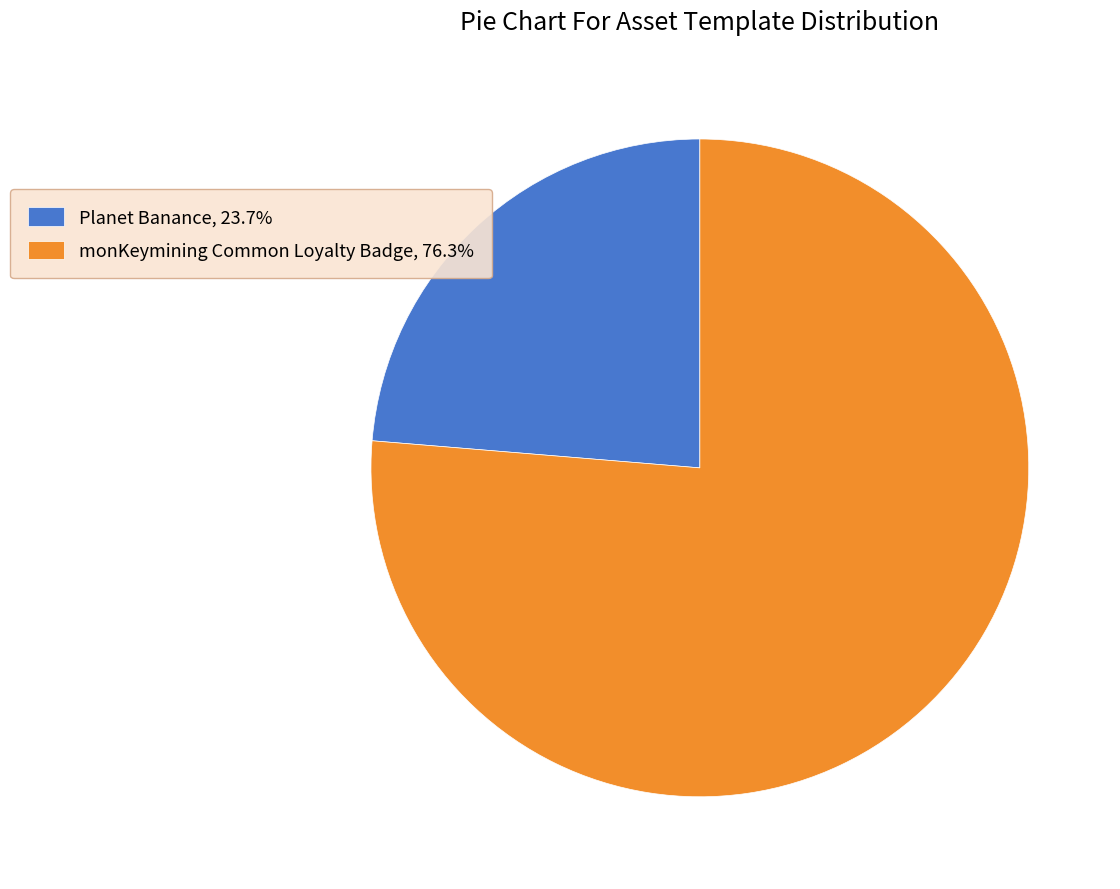

Between Planet Banance and monKeymining Common Loyalty Badge, which is larger?

monKeymining Common Loyalty Badge